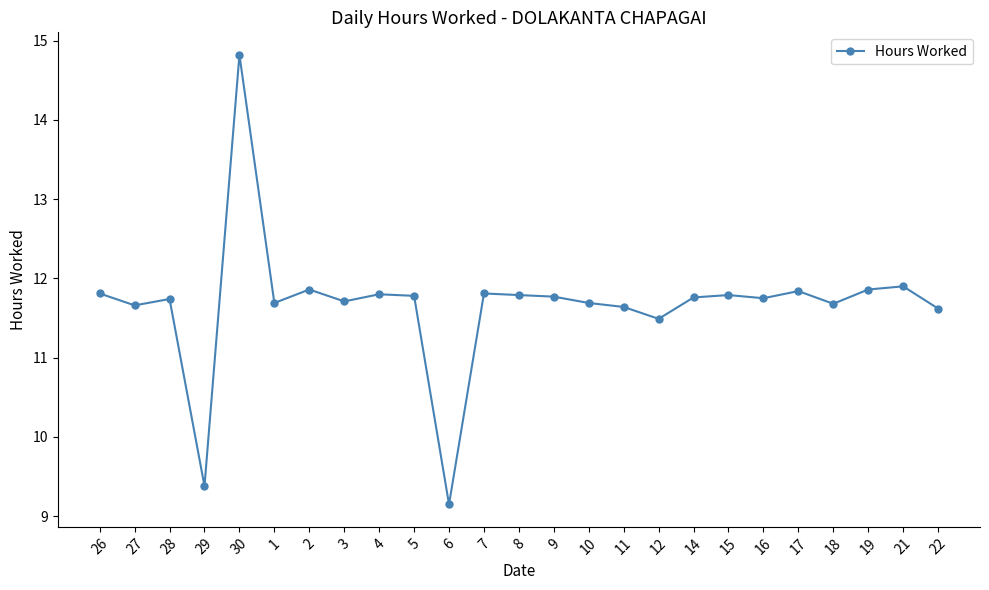

Which category has the highest value across all series?

30